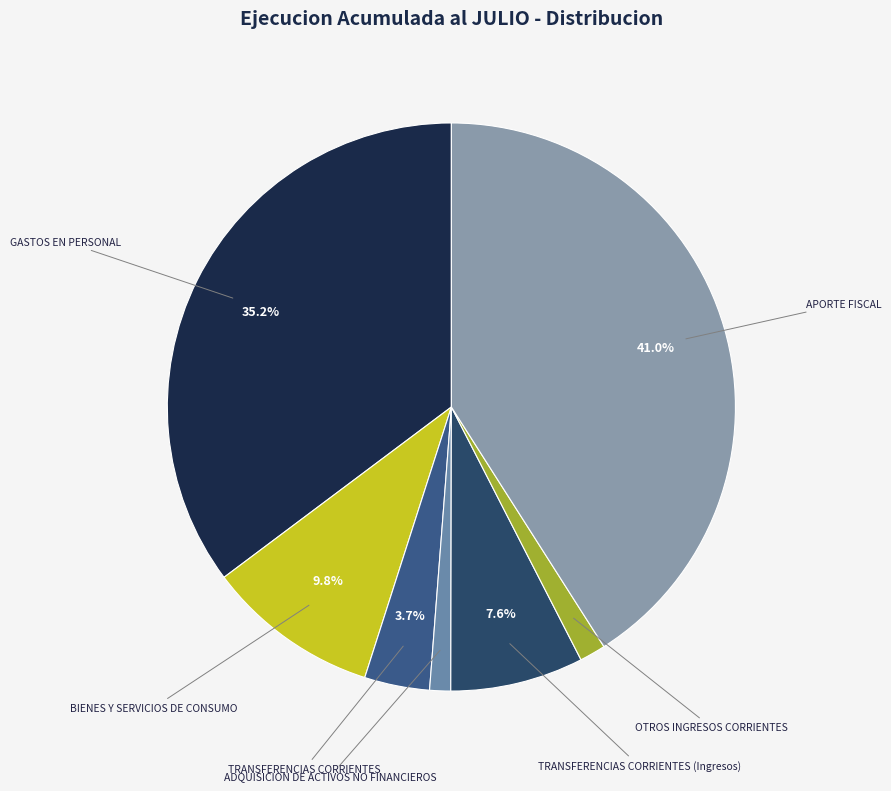

What portion of the pie excludes APORTE FISCAL?

59.0%